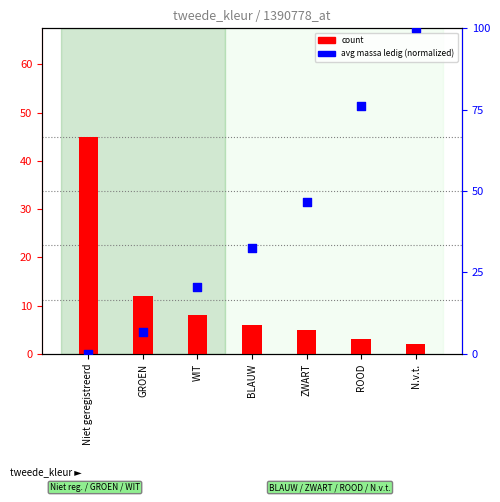

What are all the series names shown in the legend?

count, avg_massa_ledig (normalized)